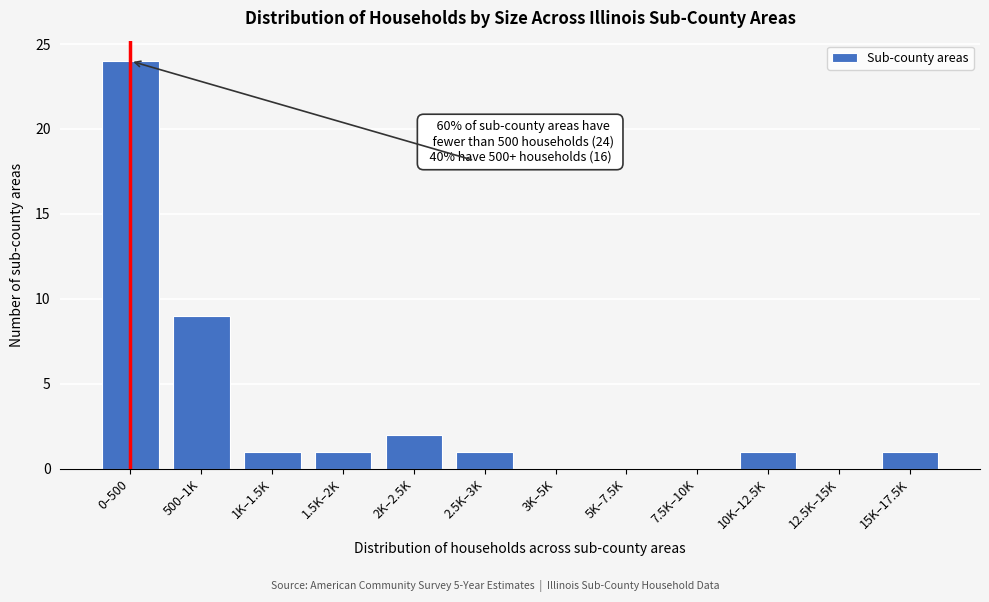

Reading right to left, what are all the values shown in this chart?

15K–17.5K=1	12.5K–15K=0	10K–12.5K=1	7.5K–10K=0	5K–7.5K=0	3K–5K=0	2.5K–3K=1	2K–2.5K=2	1.5K–2K=1	1K–1.5K=1	500–1K=9	0–500=24